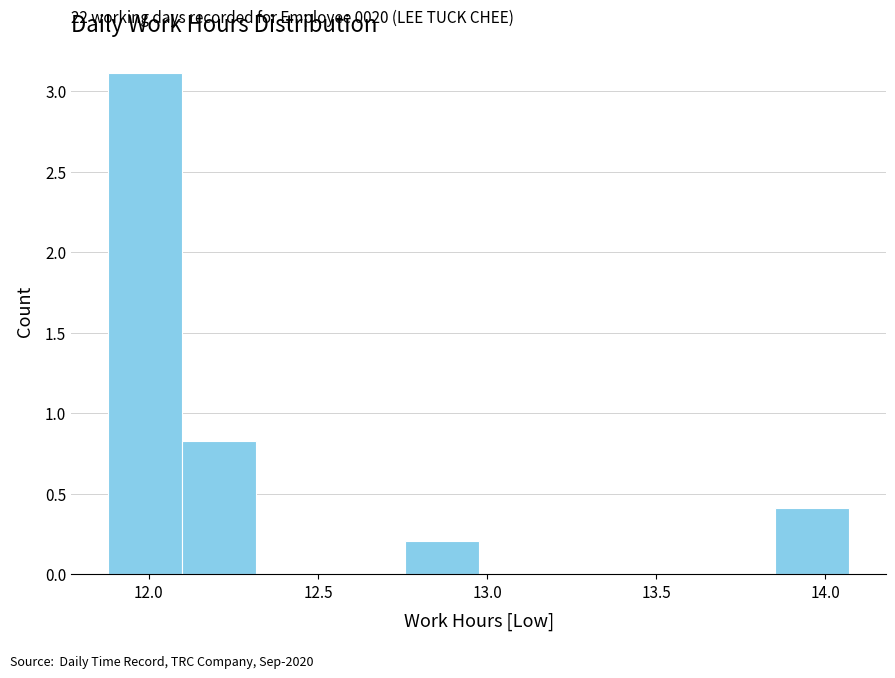

Which range on the x-axis has the tallest bar?

11.90 to 12.10